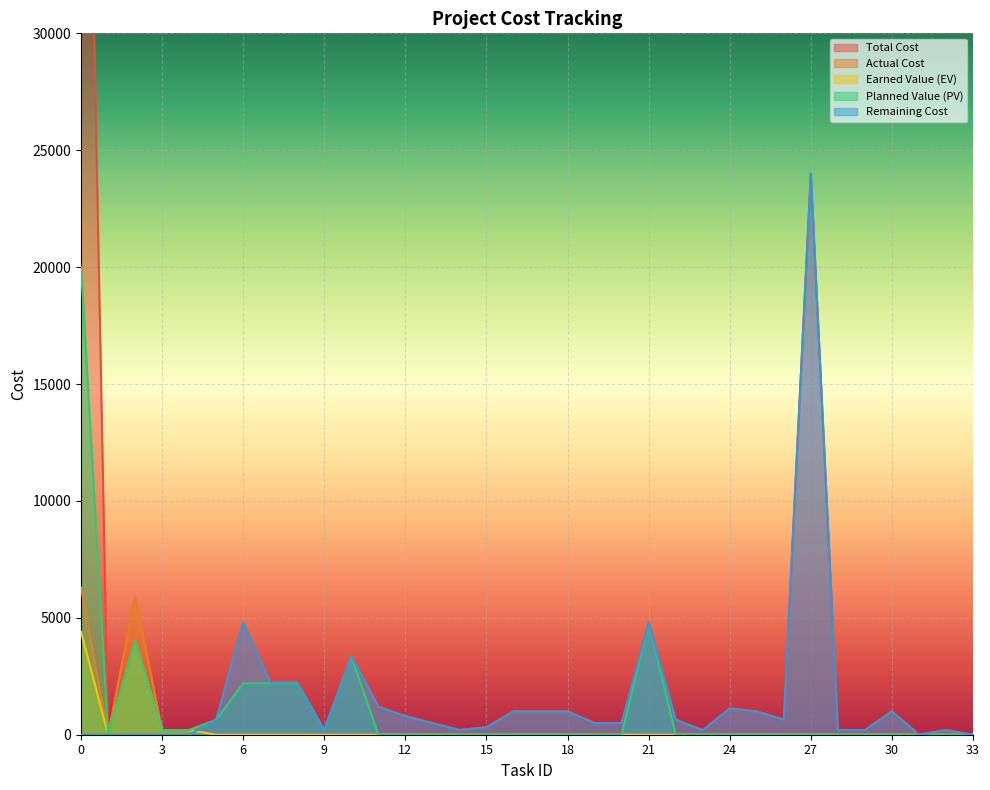

Is it true that Remaining Cost equals 3360 at 10?

True